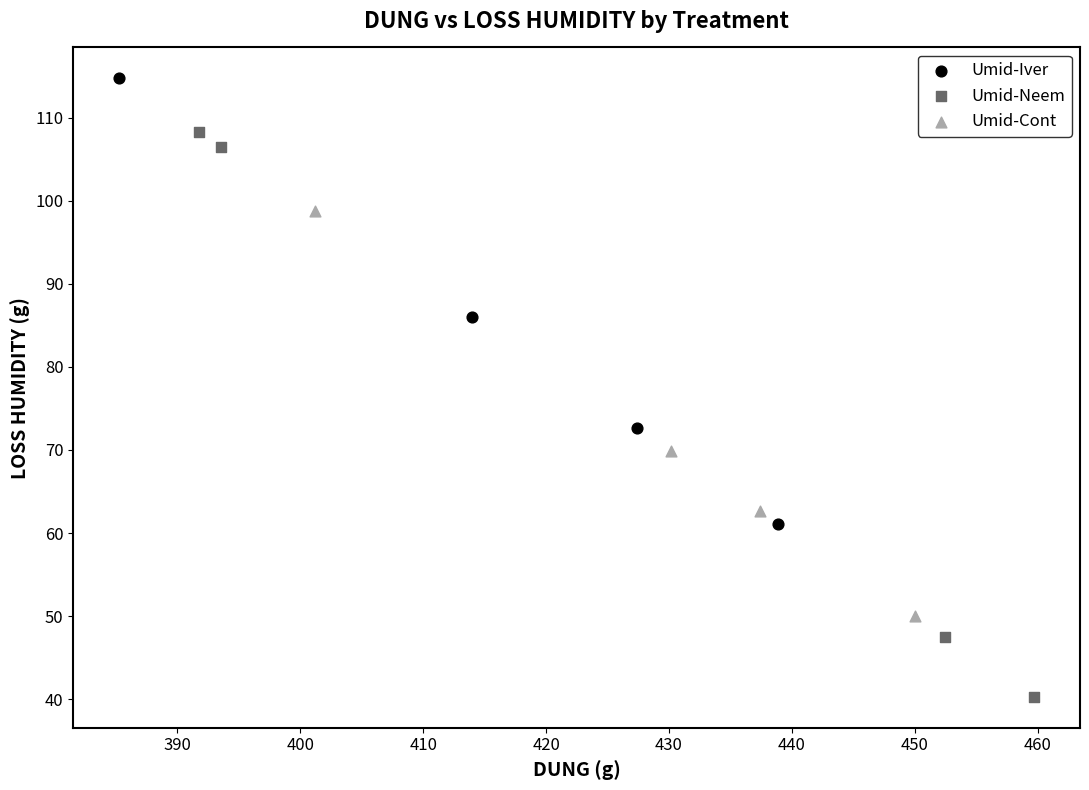

Which series reaches the minimum Y coordinate?

Umid-Neem